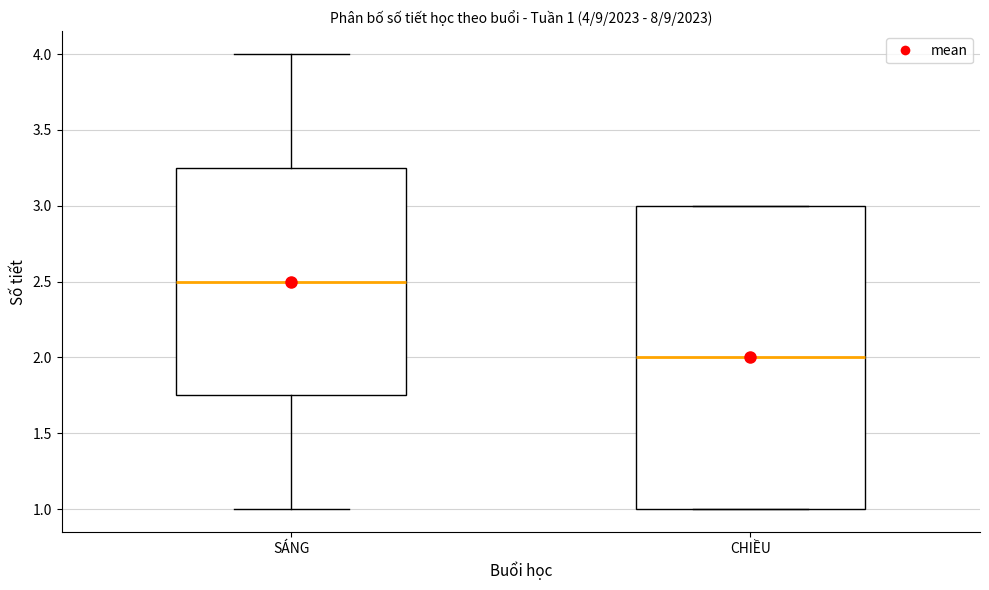

Which box's median line is the lowest?

CHIỀU